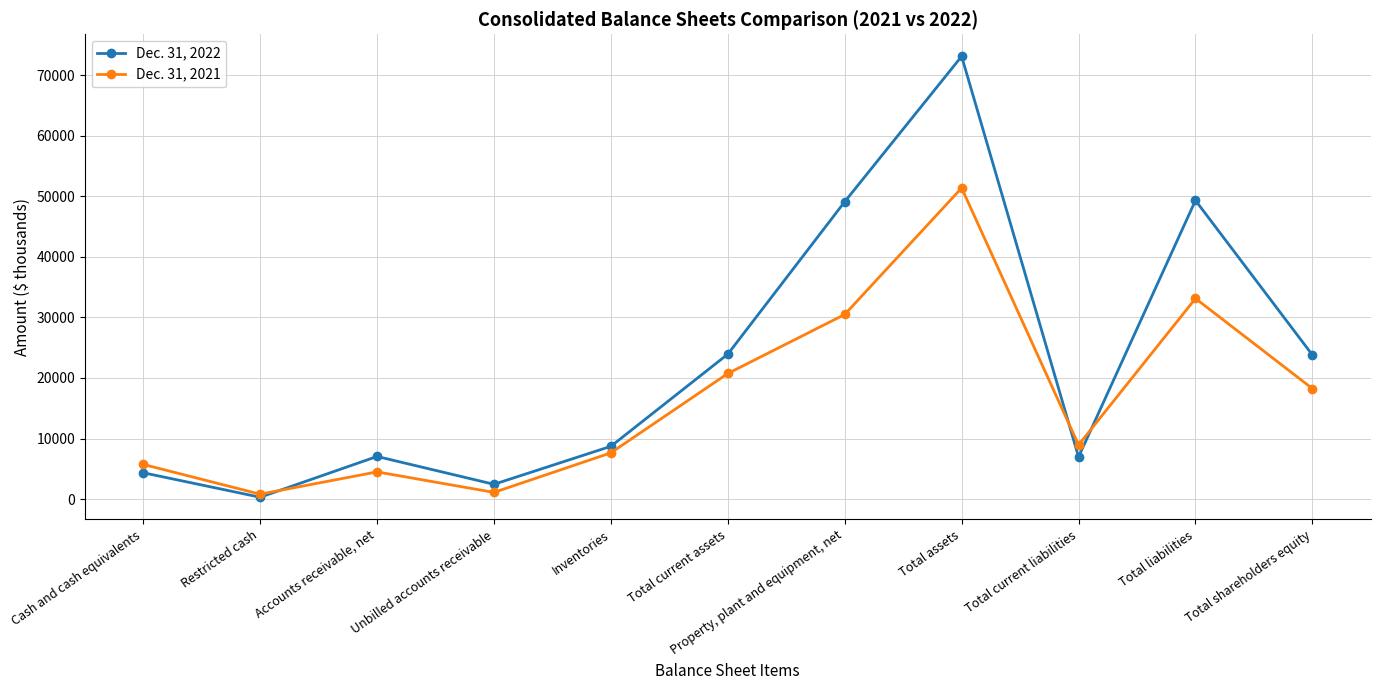

What are all the series names shown in the legend?

Dec. 31, 2022, Dec. 31, 2021